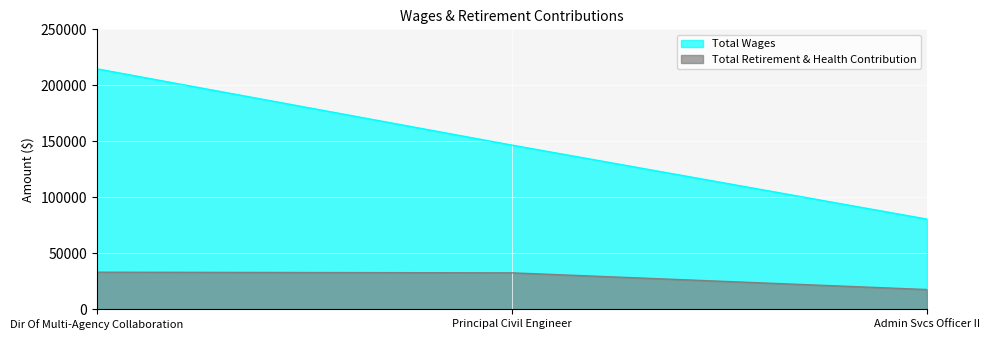

Reading right to left, what are all the values shown in this chart?

Total Wages: 80599	146672	214782
Total Retirement & Health Contribution: 17708	32625	33205